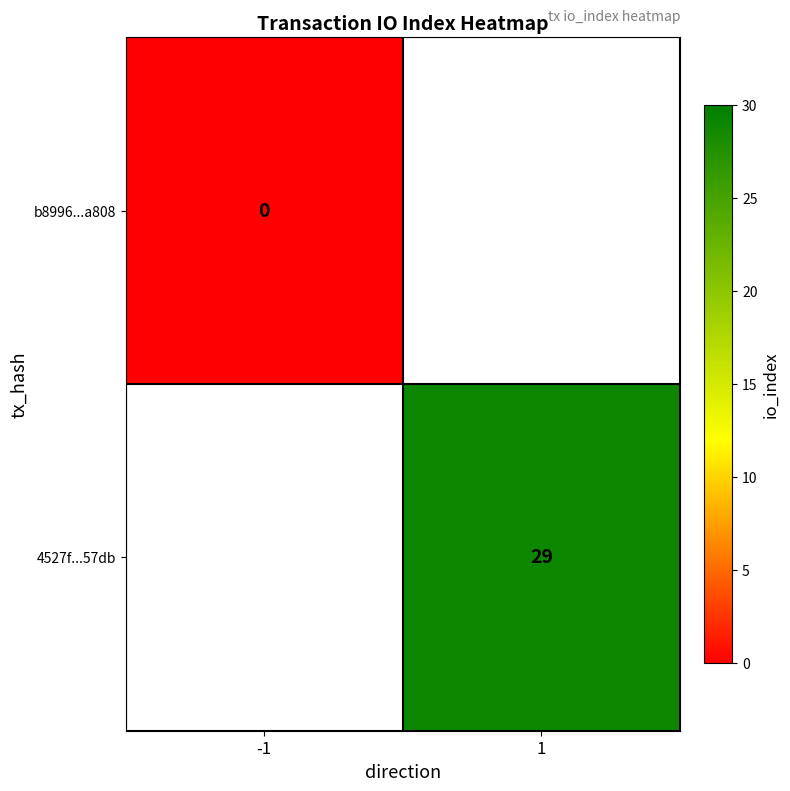

The value of 4527f...57db at 1 is 10.3. True or false?

False